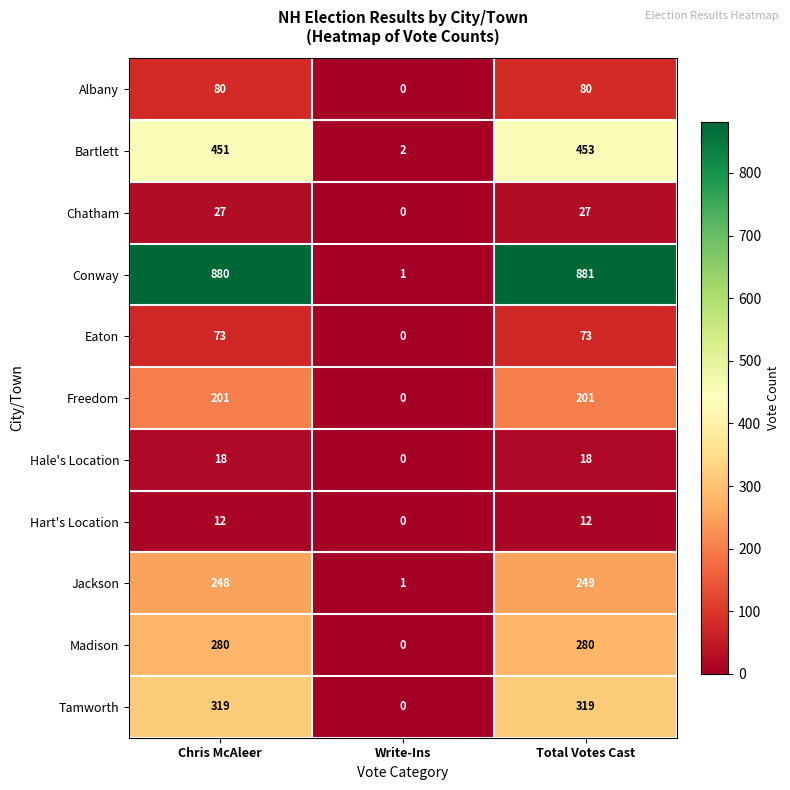

What is the total value across all series at Total Votes Cast?

2593